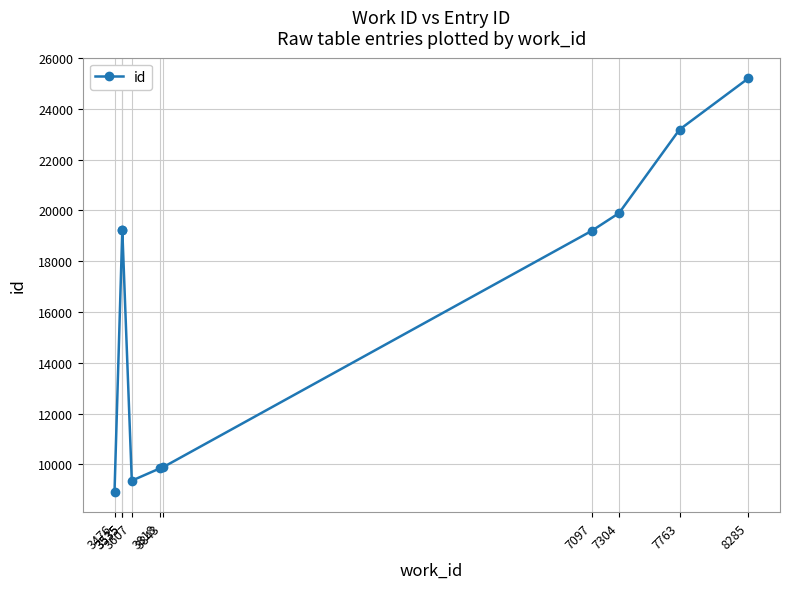

What is the change in value from 3843 to 7097?

+9314